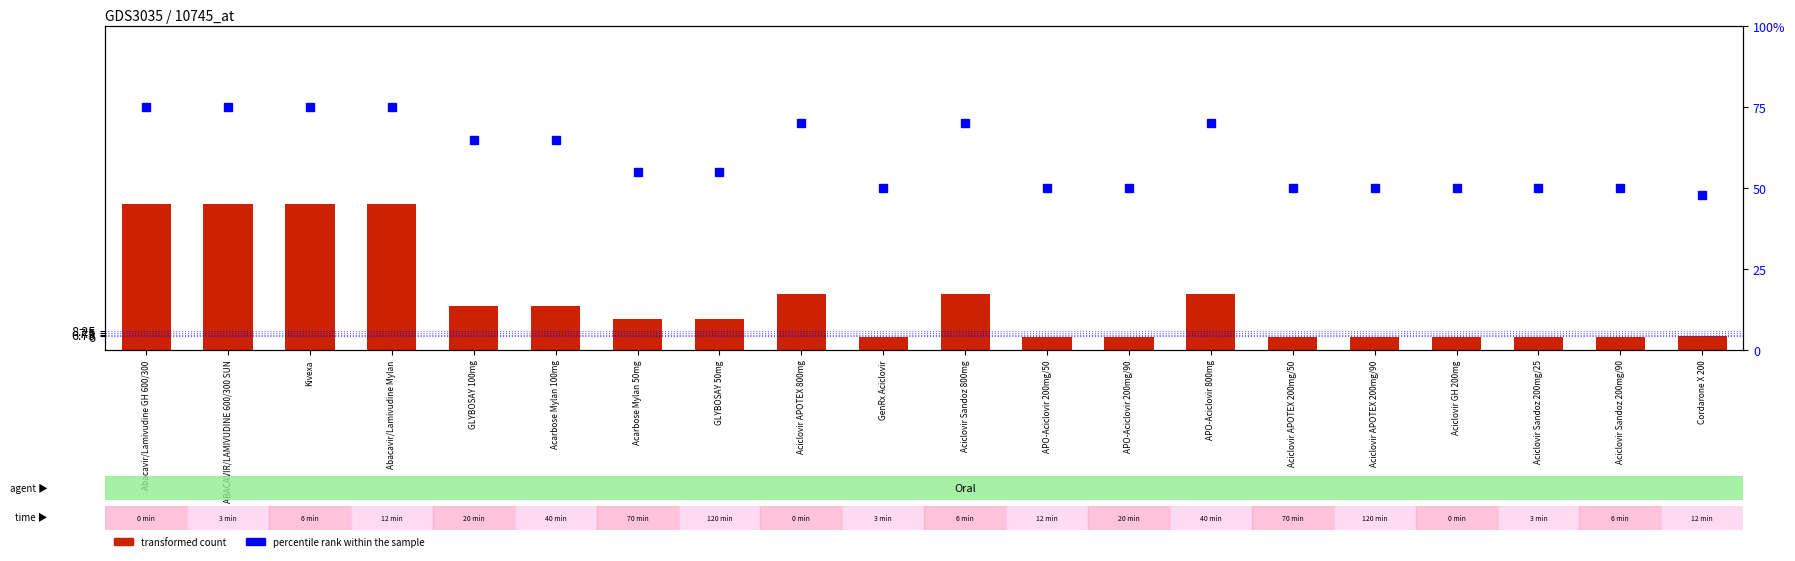

What is the label of the 19th bar from the left?

Aciclovir Sandoz 200mg/90